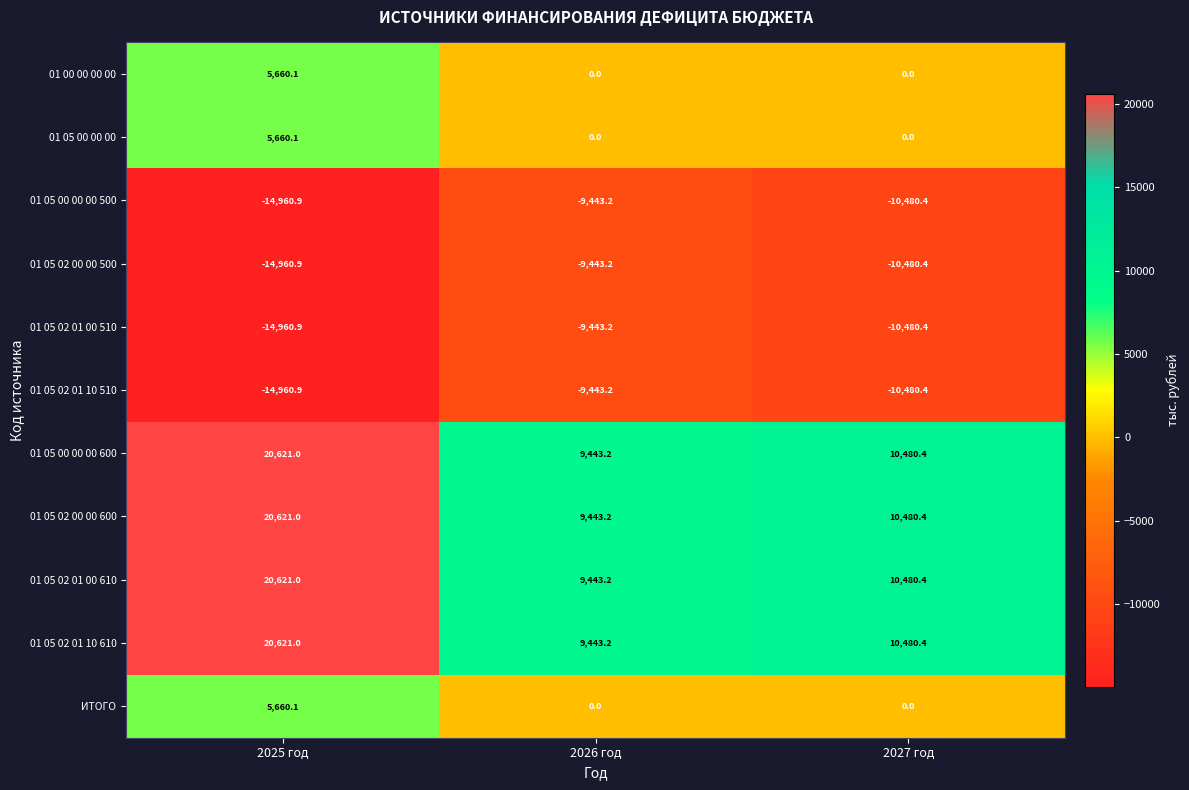

What is the difference between the maximum and minimum values in the 01 05 02 00 00 600 series?

11177.8